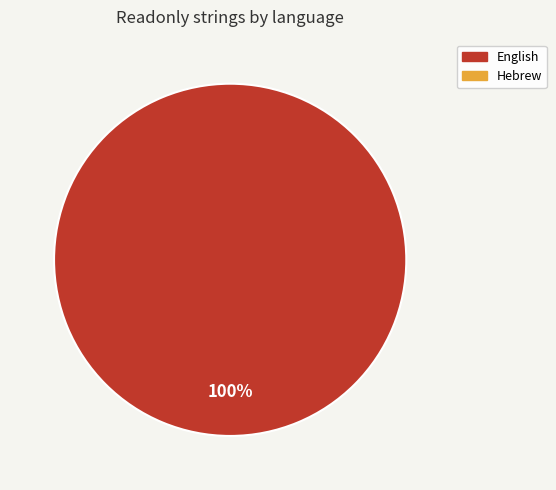

How many slices are in this pie chart?

1